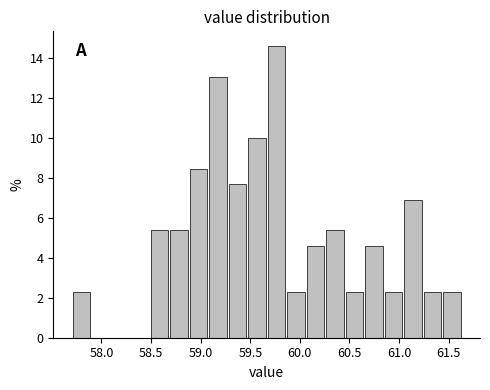

Around what value on the x-axis is the tallest bar? Give the approximate position of its centre, as read against the axis.

59.75